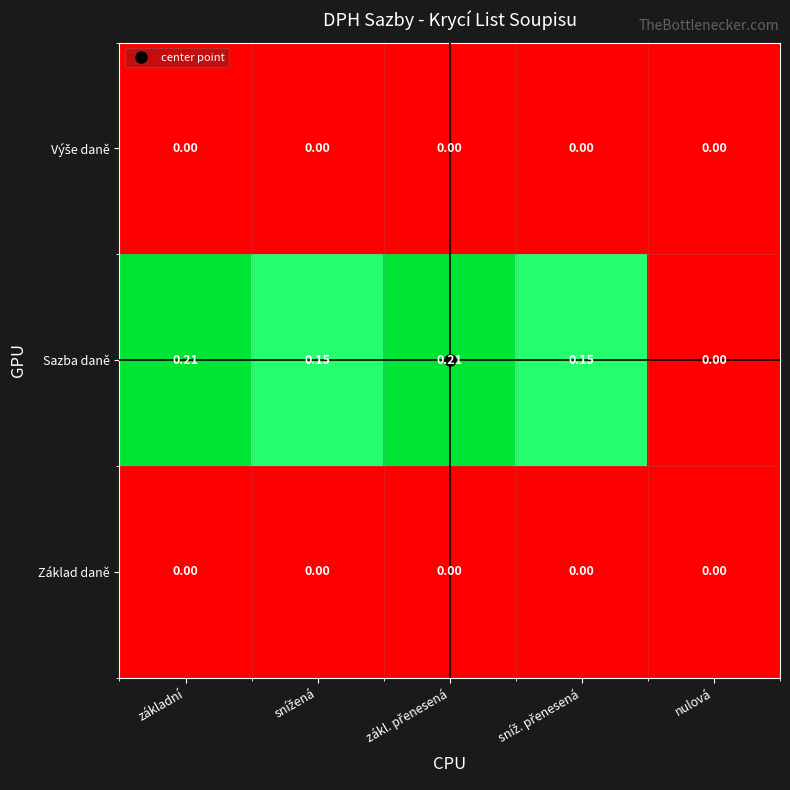

Which series has the largest total across all categories?

Sazba daně